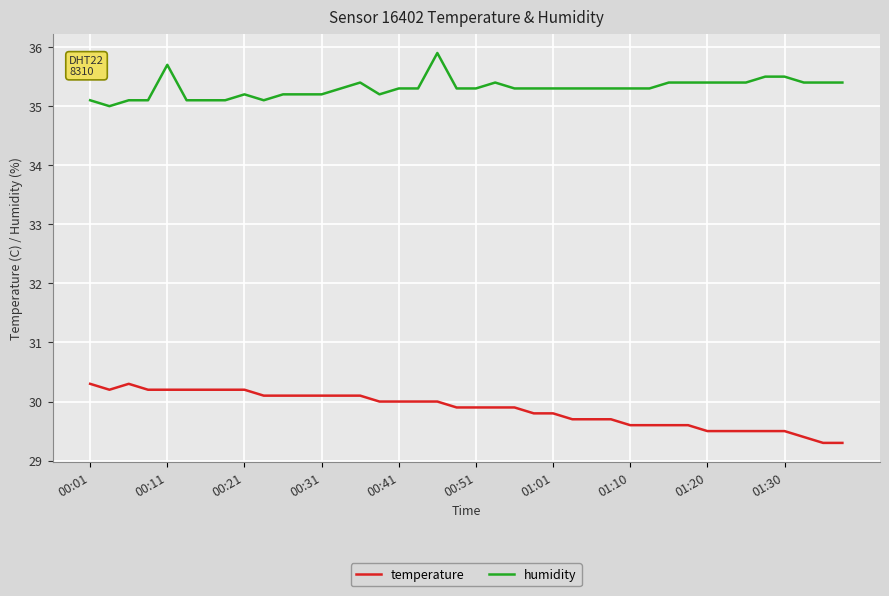

What is the average value of the temperature series?

29.9